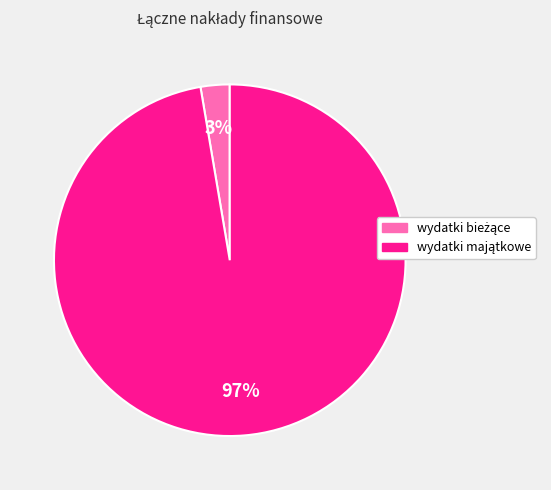

How many segments does this pie chart have?

2